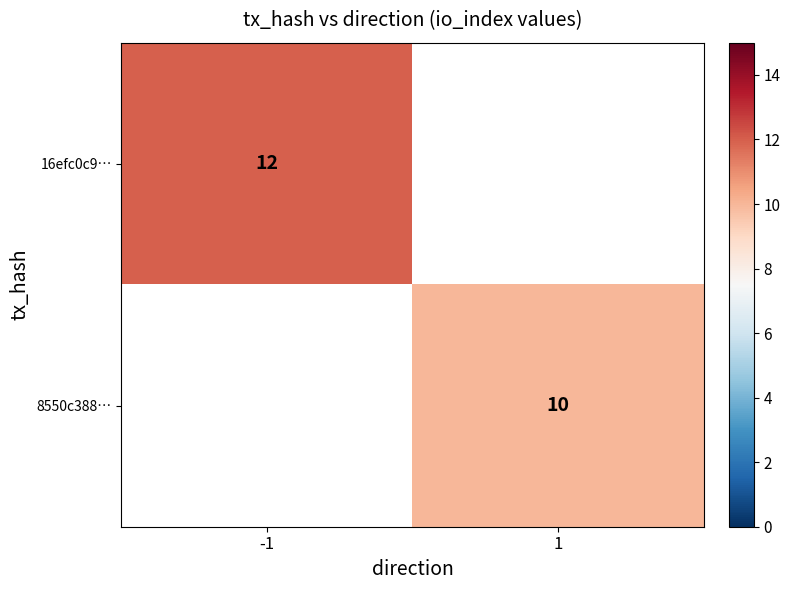

Is it true that 8550c388… equals 14 at 1?

False